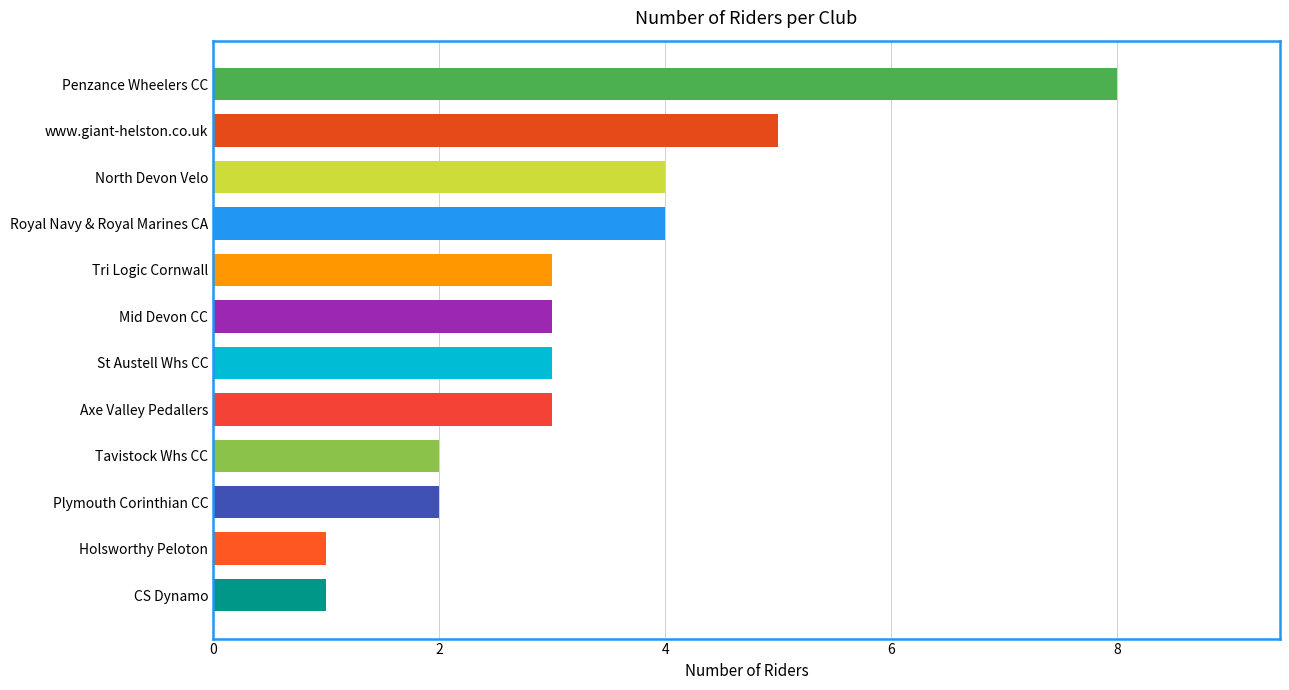

What is the sum of all values?

39